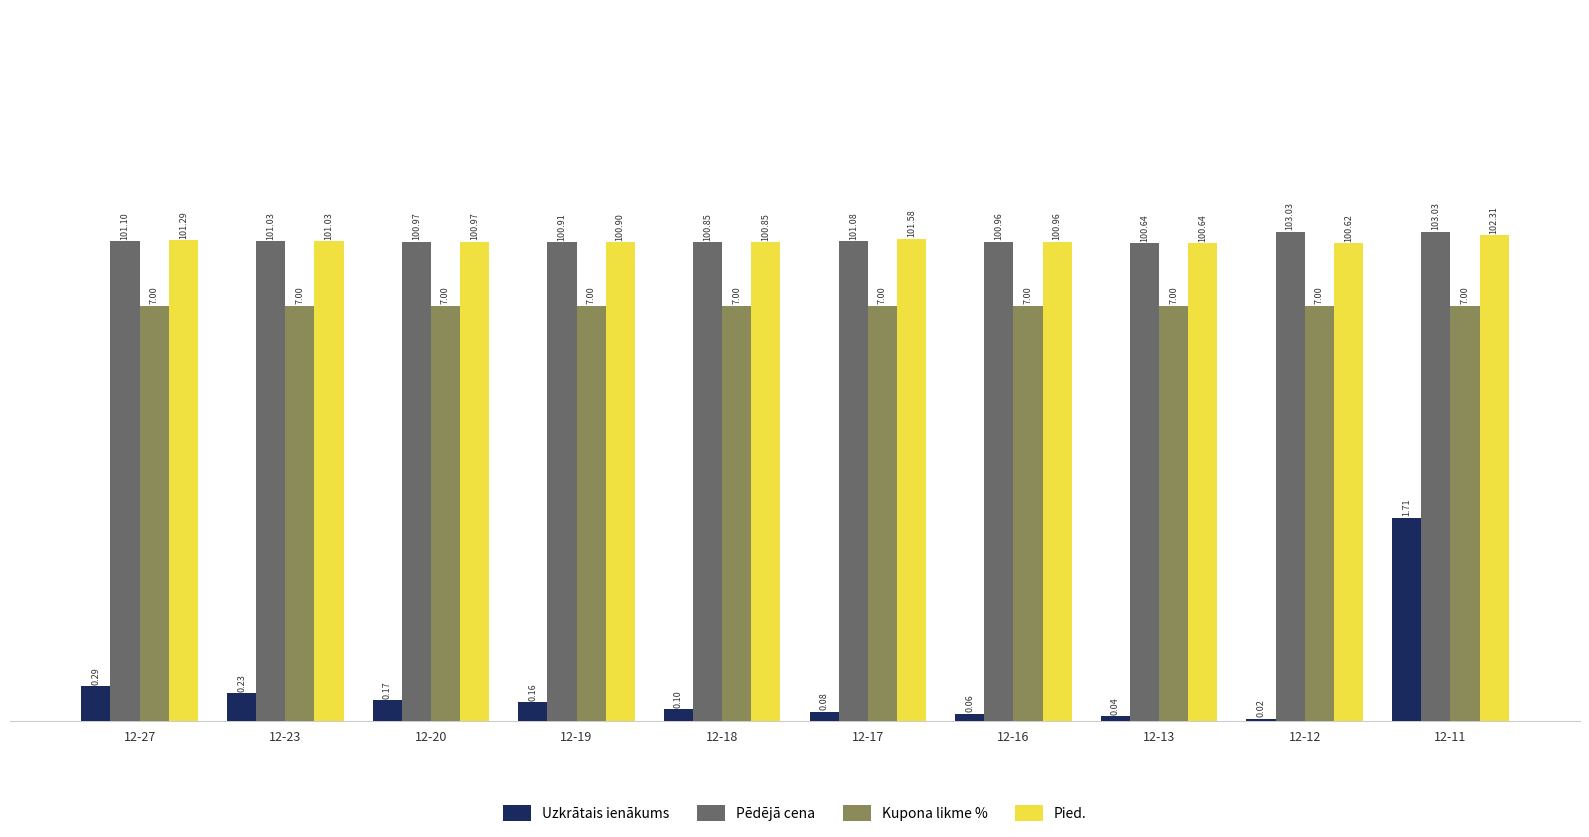

Does the chart contain any negative values?

No